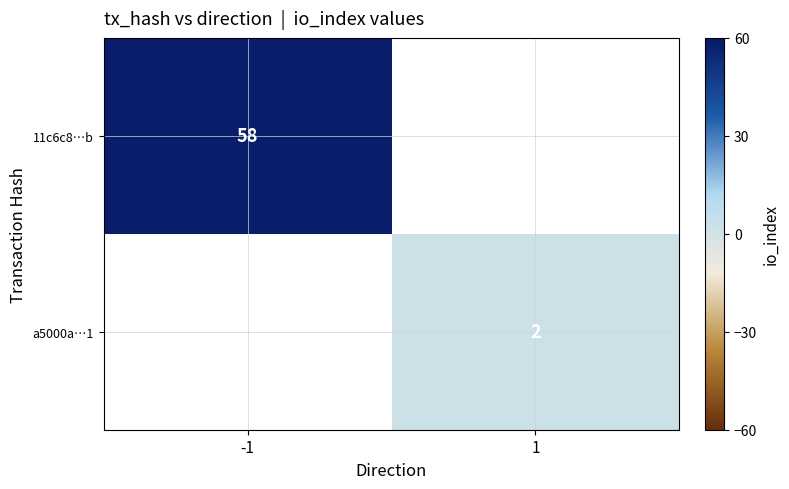

The a5000a…1 series shows 2 at 1. True or false?

True